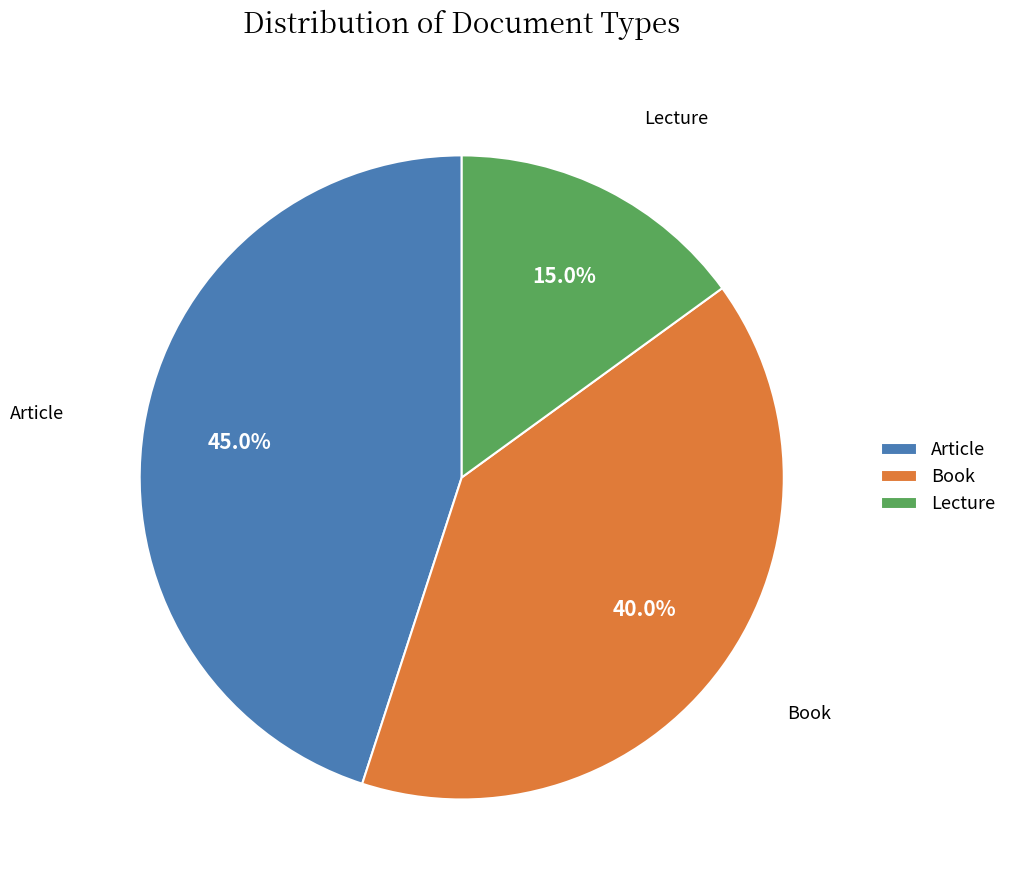

Rank the categories by value from highest to lowest.

Article, Book, Lecture